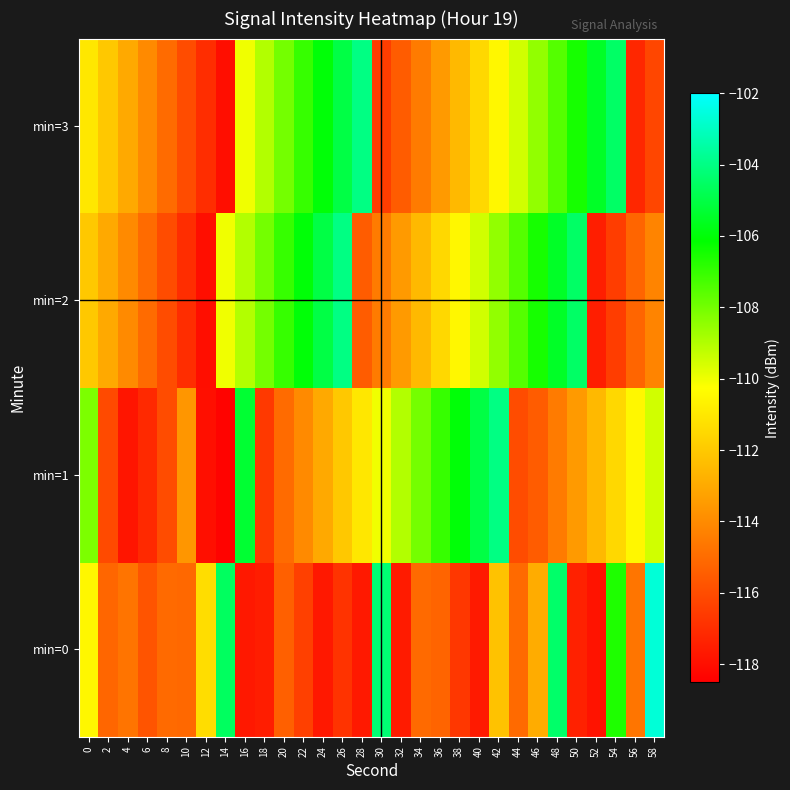

At which category does the chart reach its peak across all series?

58